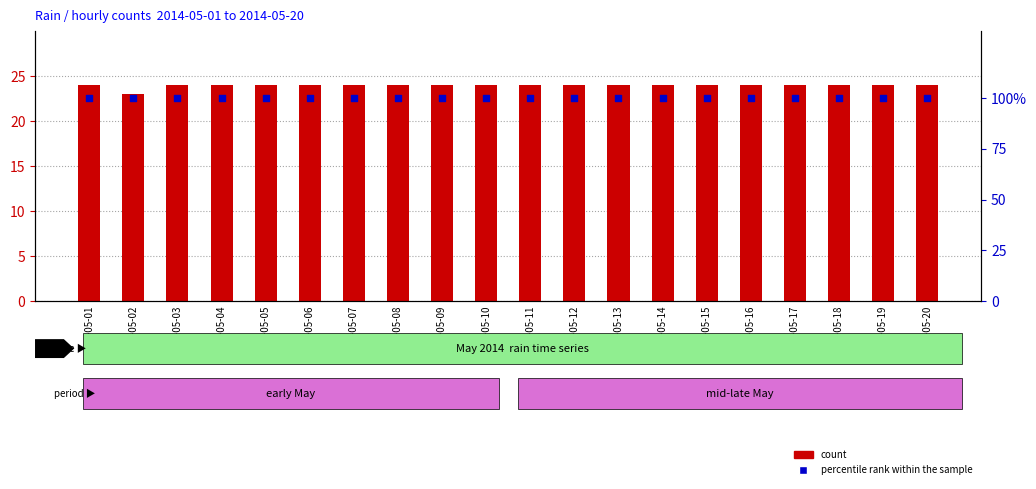

Which series reaches the minimum Y coordinate?

count